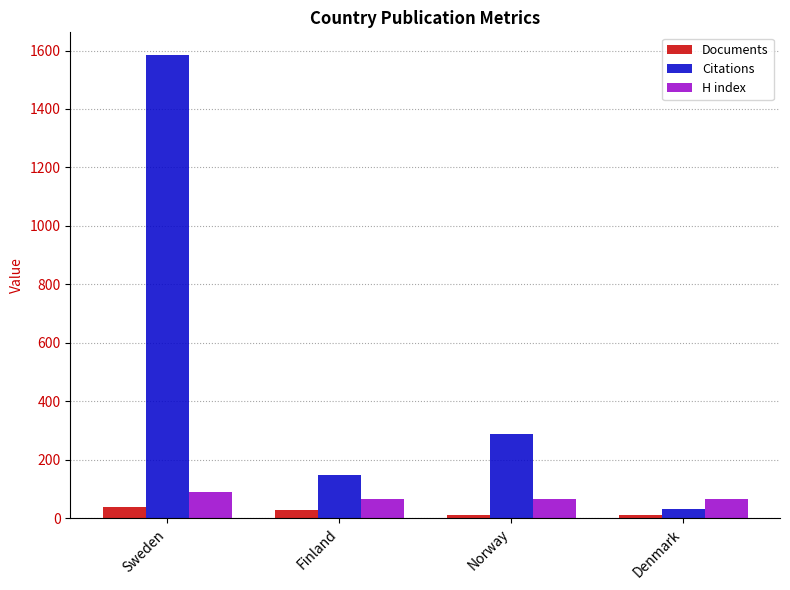

What is the sum of all H index values?

291